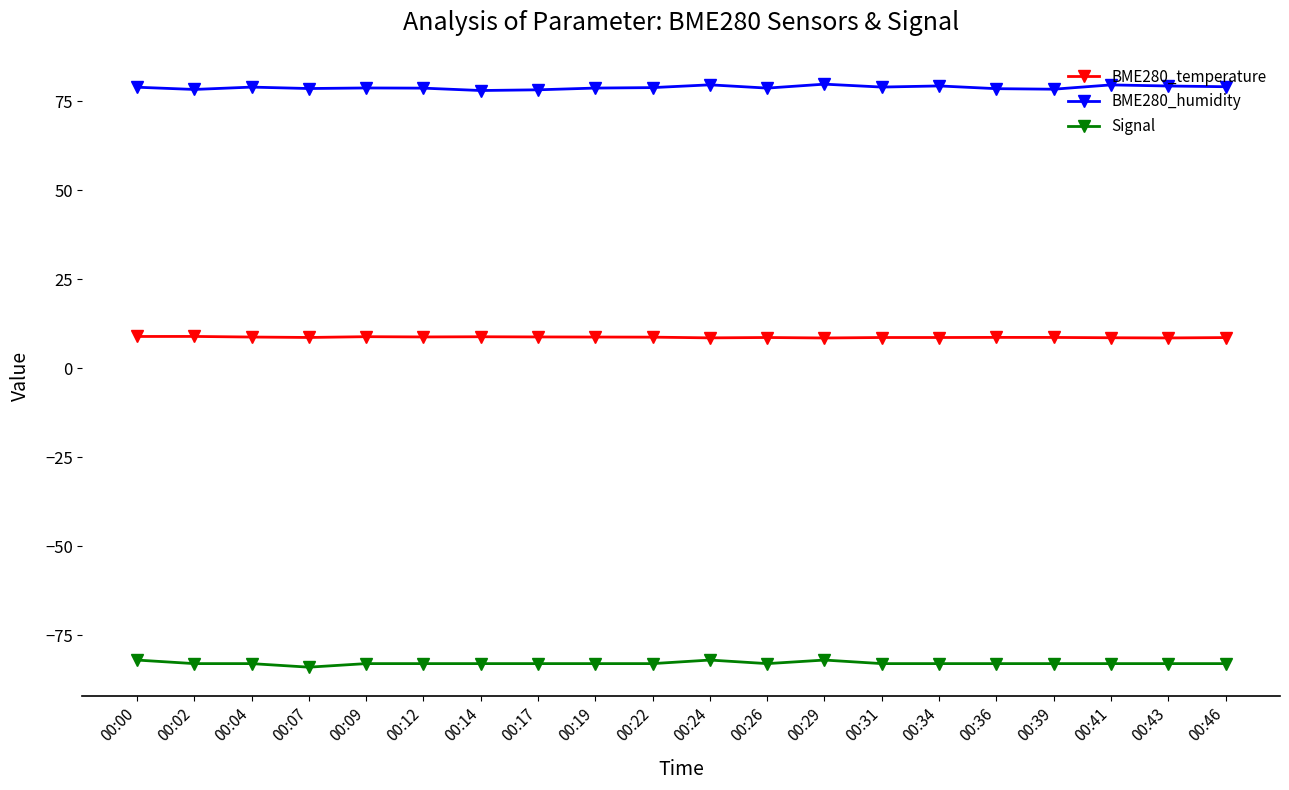

How many lines are shown in the chart?

3